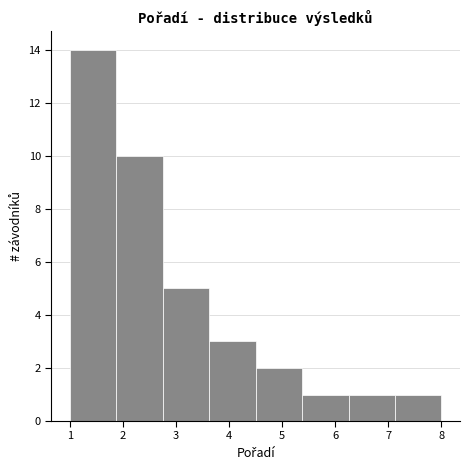

Reading left to right, transcribe this chart: for each bar, give the range it covers on the x-axis and its height. Neither the bar edges nor the heights are printed on the chart, so give them approximately, as read against the axes.

1.0 to 1.9: 14
1.9 to 2.8: 10
2.8 to 3.6: 5
3.6 to 4.5: 3
4.5 to 5.4: 2
5.4 to 6.3: 1
6.3 to 7.1: 1
7.1 to 8.0: 1